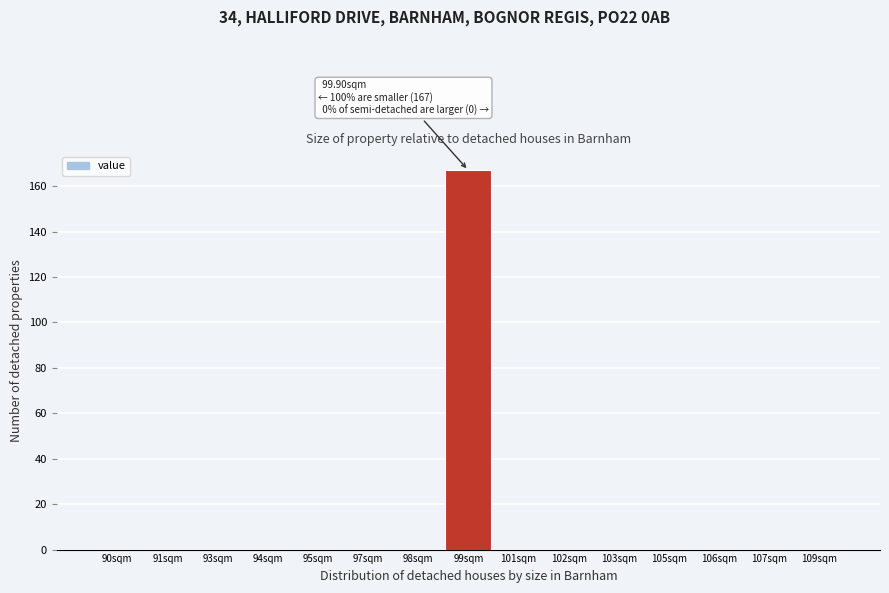

Reading left to right, extract all data points from this chart.

90sqm=0	91sqm=0	93sqm=0	94sqm=0	95sqm=0	97sqm=0	98sqm=0	99sqm=167	101sqm=0	102sqm=0	103sqm=0	105sqm=0	106sqm=0	107sqm=0	109sqm=0